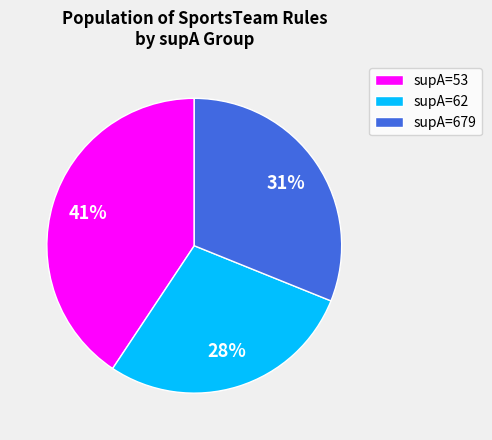

Which has a higher value, supA=62 or supA=679?

supA=679